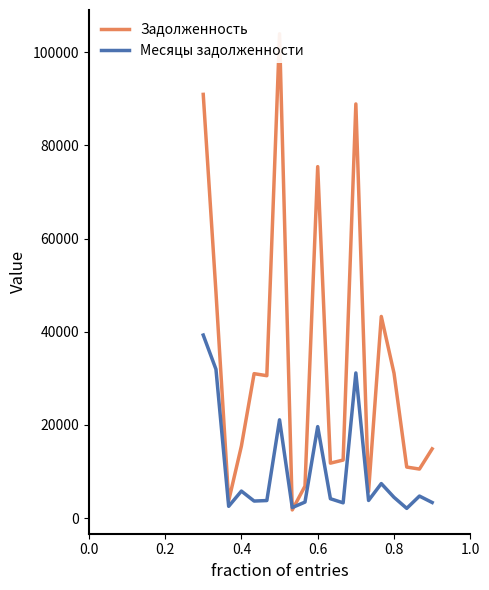

List the series in order of their peak value, highest first.

Задолженность, Месяцы задолженности